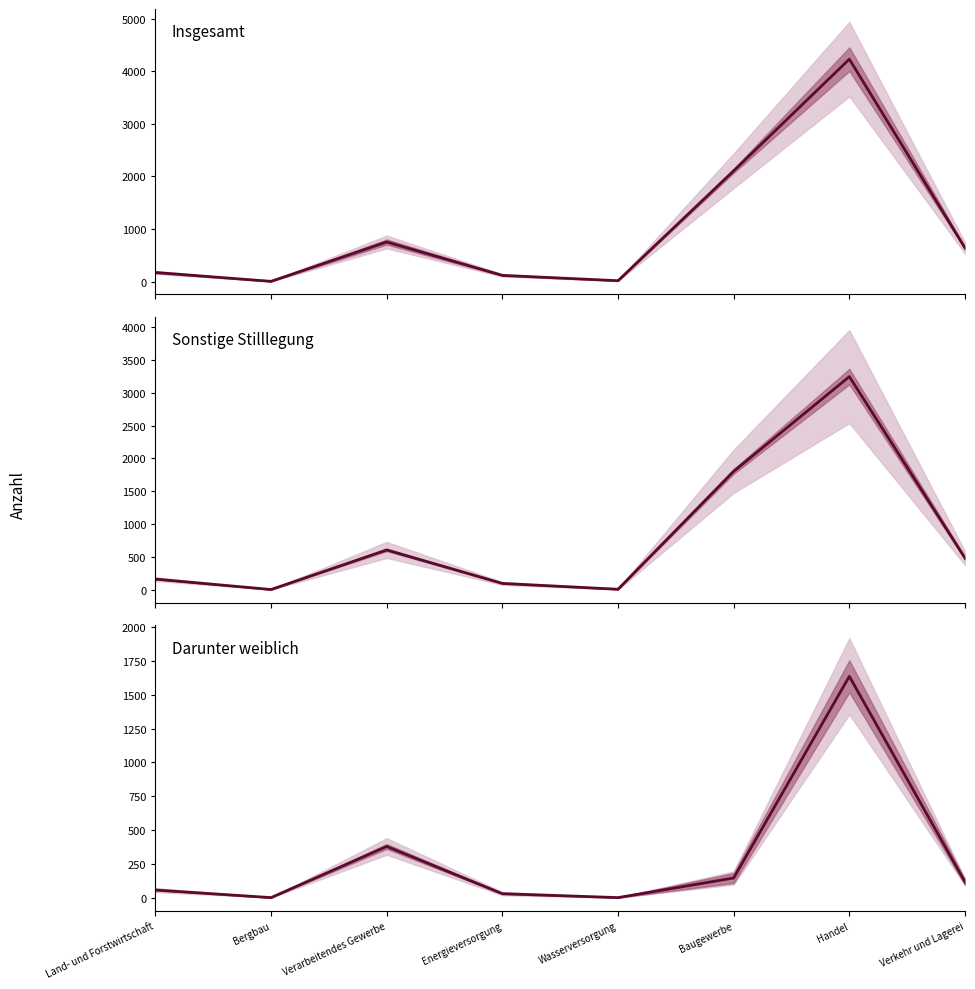

How many data points in Sonstige Stilllegung (col_7) are less than 480?

4